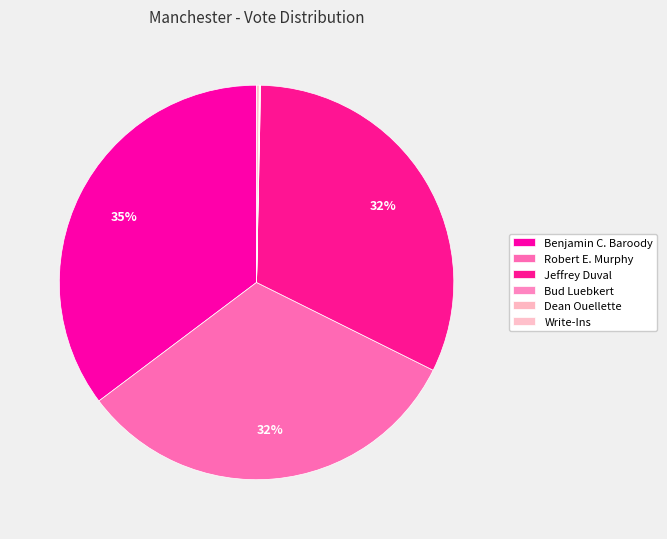

Which category has the biggest portion of the pie?

Benjamin C. Baroody